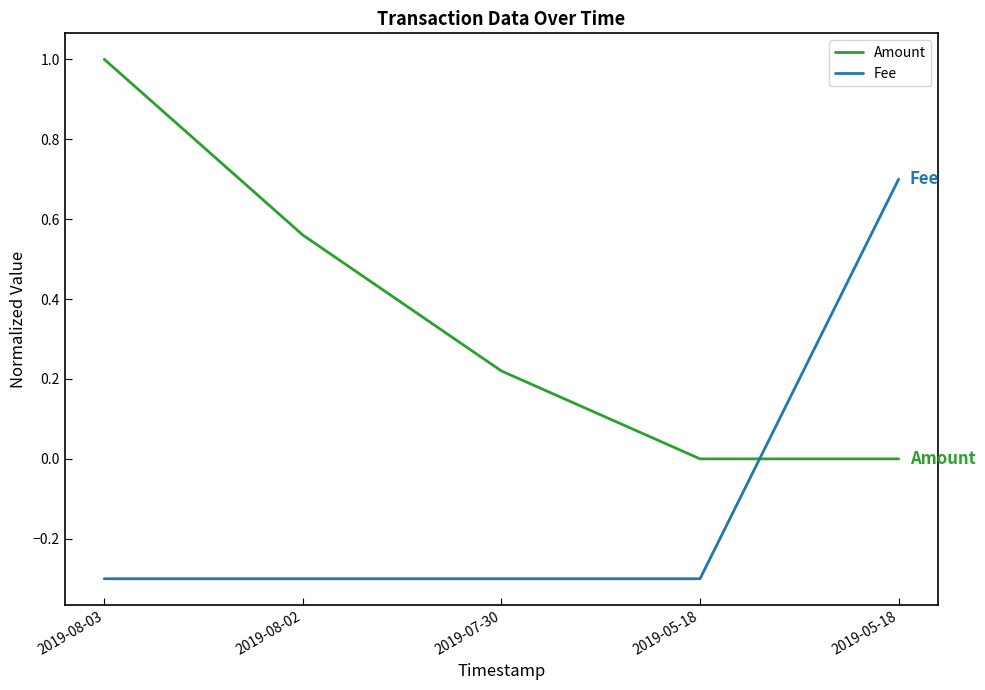

Read the Amount value at 2019-07-30.

0.2